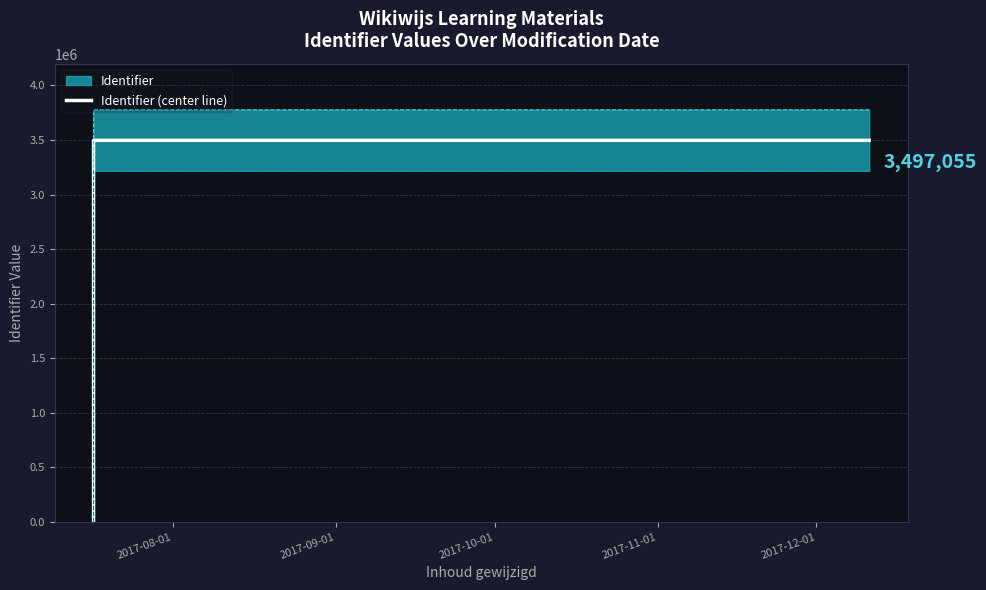

The value at 2017-09-01 is 2352050. True or false?

False